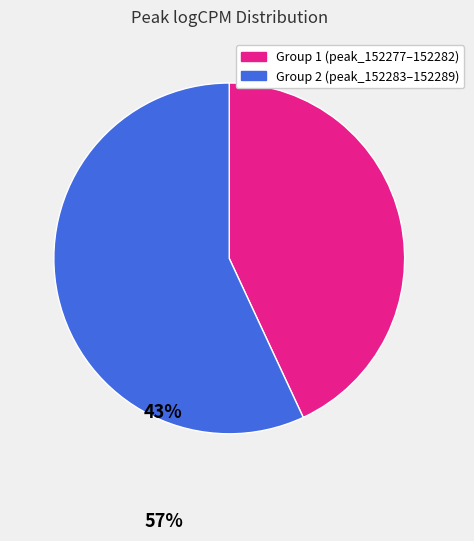

How many slices are in this pie chart?

2